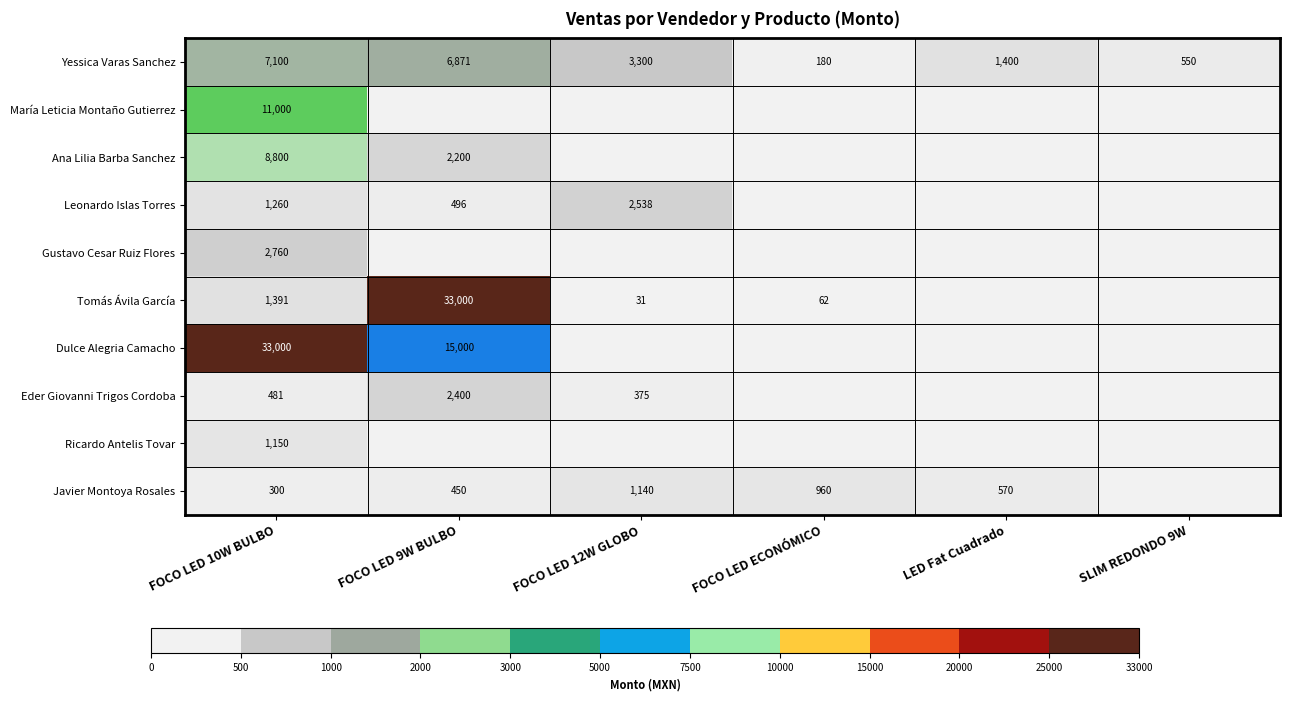

What is the spread (max minus min) of values at FOCO LED 10W BULBO?

32700